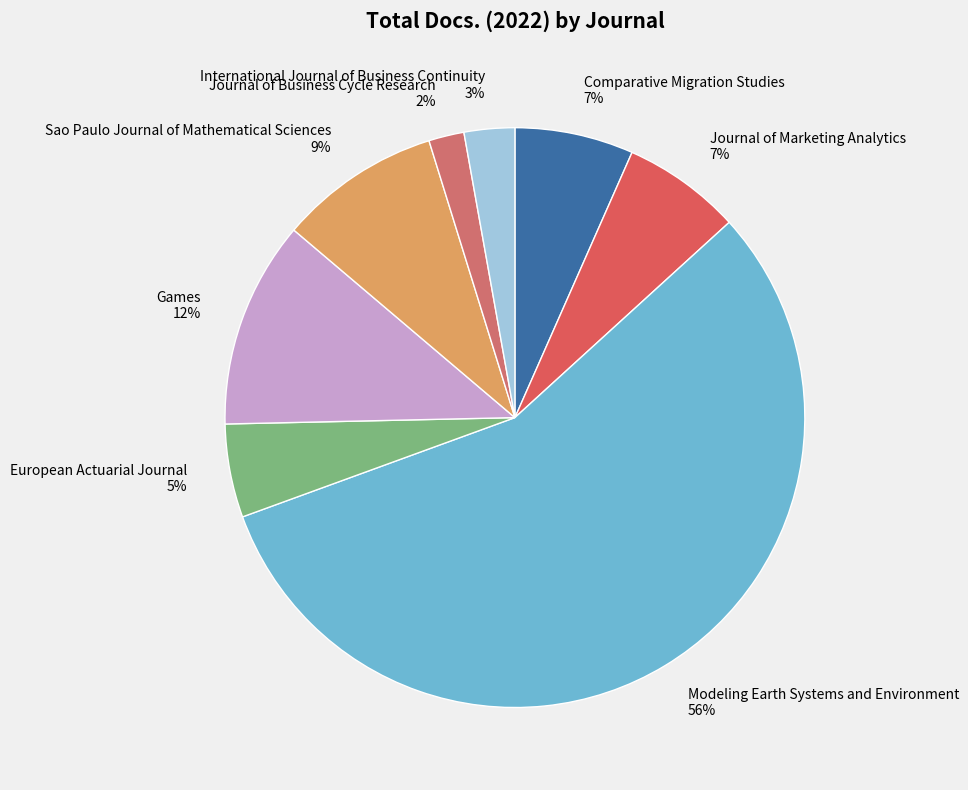

Which slice is the smallest?

Journal of Business Cycle Research